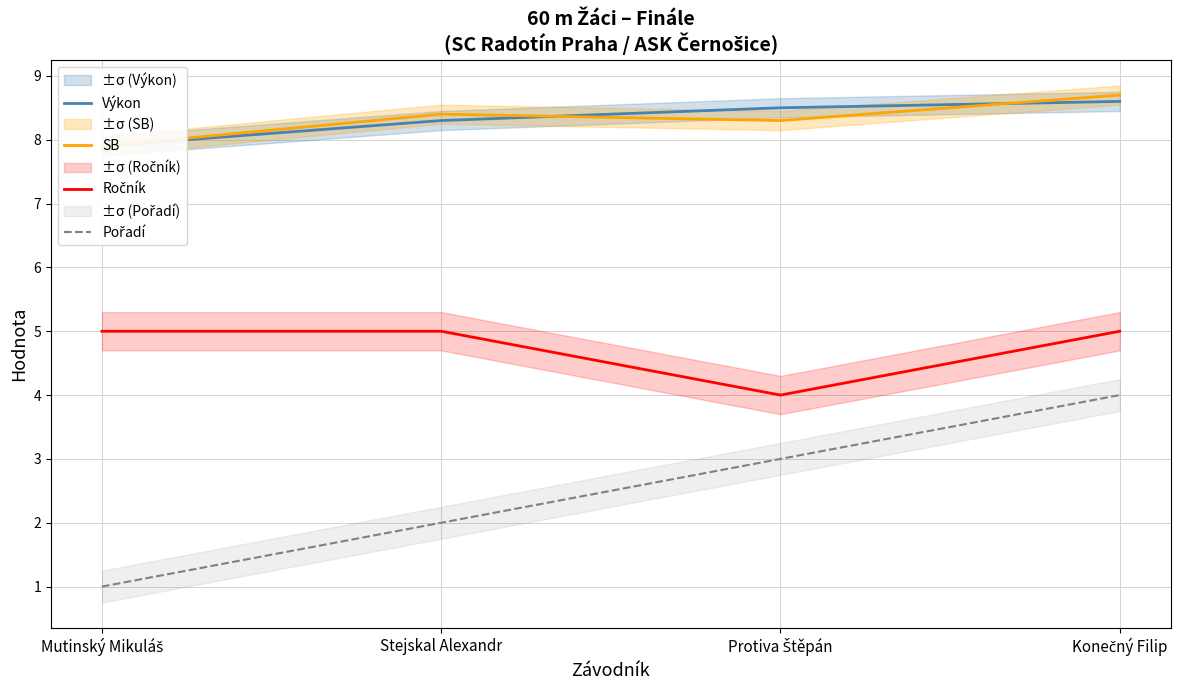

True or false: Výkon and Ročník intersect in this chart.

False